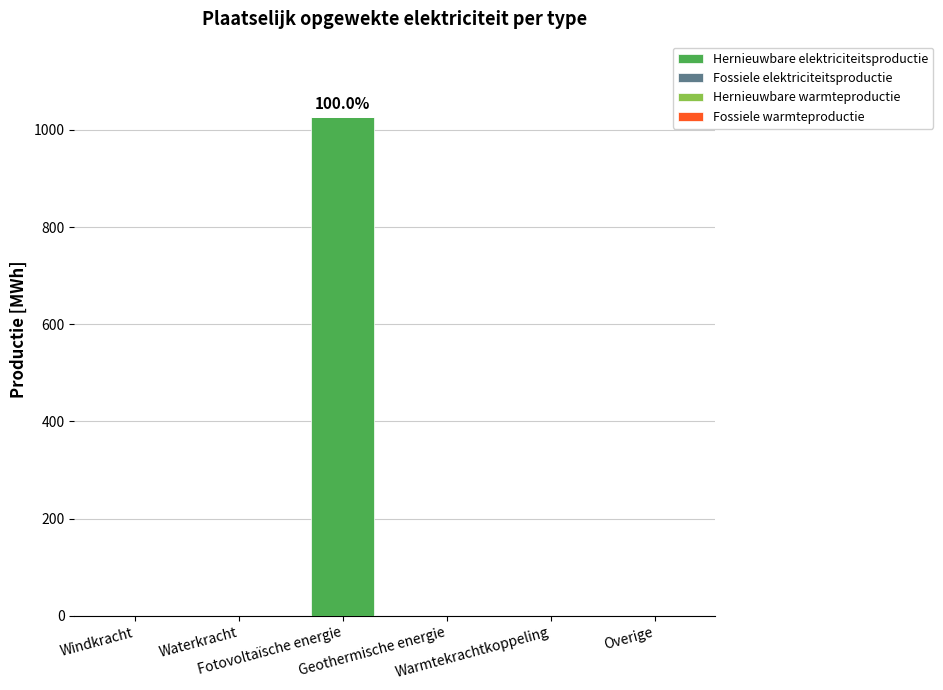

How many categories are shown in the chart?

6